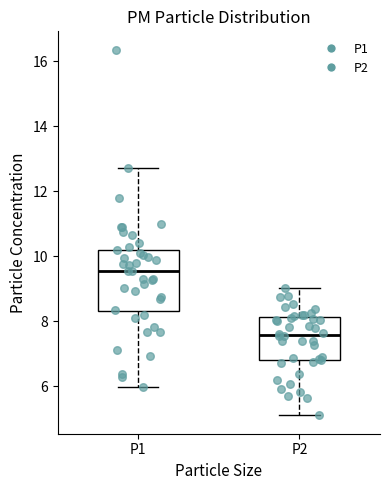

Reading left to right, transcribe this box plot: for each box, give where its median line is, the range the box spans, and where its two whiskers end, as read against the y-axis. The values are not printed on the chart, so give them approximately, as read against the axis.

P1: median 9.6, box 8.4 to 10.2, whiskers 6.0 to 12.8
P2: median 7.6, box 6.8 to 8.2, whiskers 5.2 to 9.0